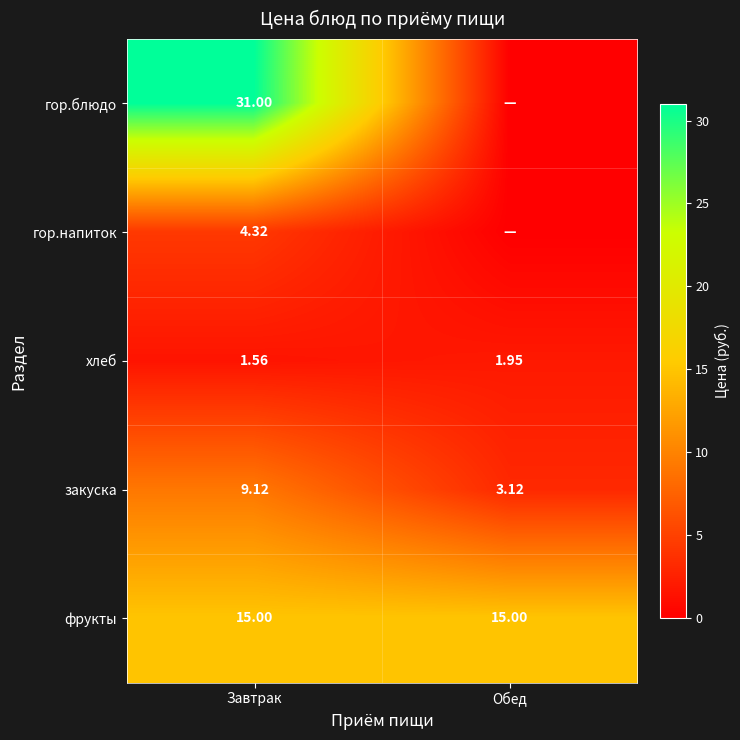

Rank the categories by закуска value from highest to lowest.

Завтрак, Обед